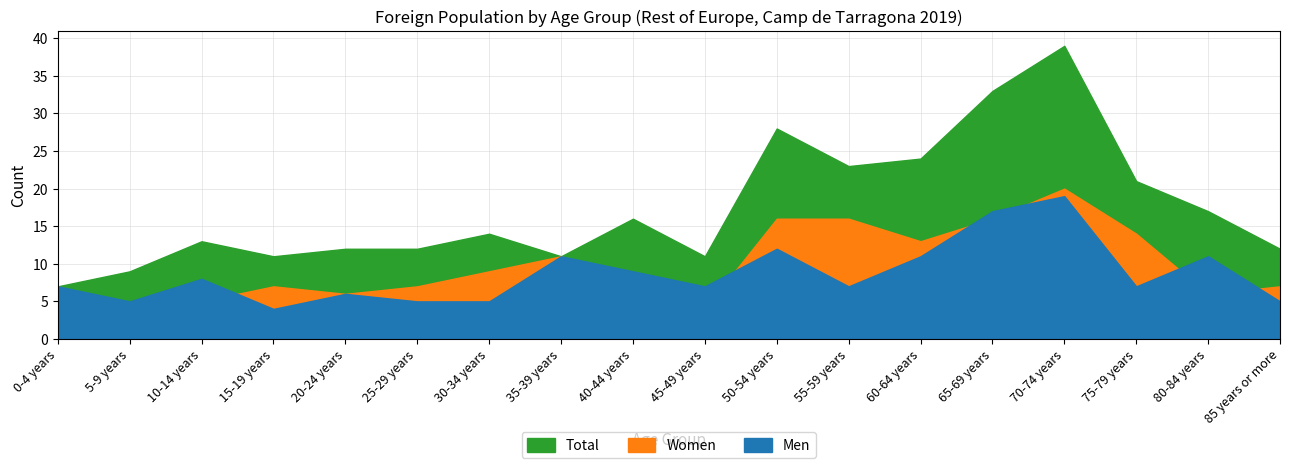

How many times do Women and Men cross each other?

6